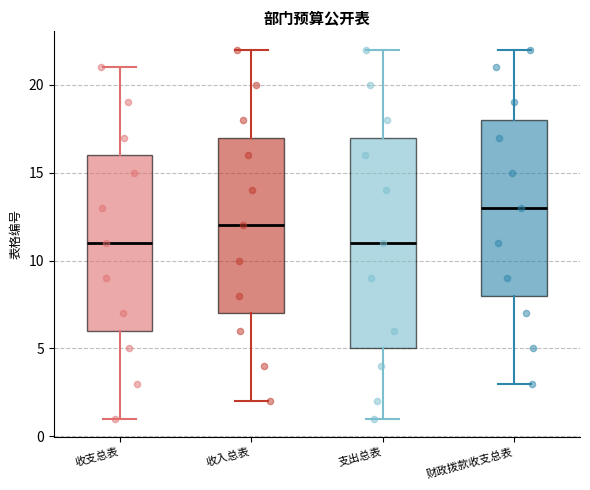

Which box is the tallest, from its lower edge to its upper edge?

支出总表